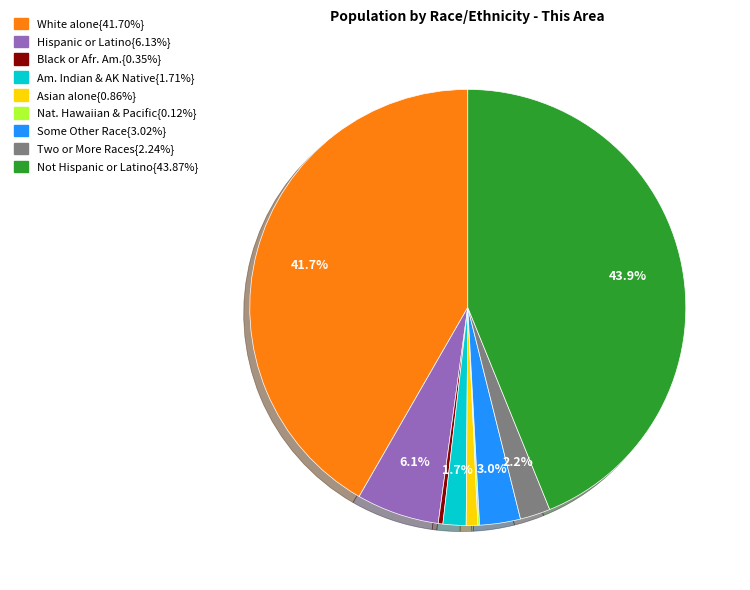

Is there any slice that represents more than half of the pie?

No